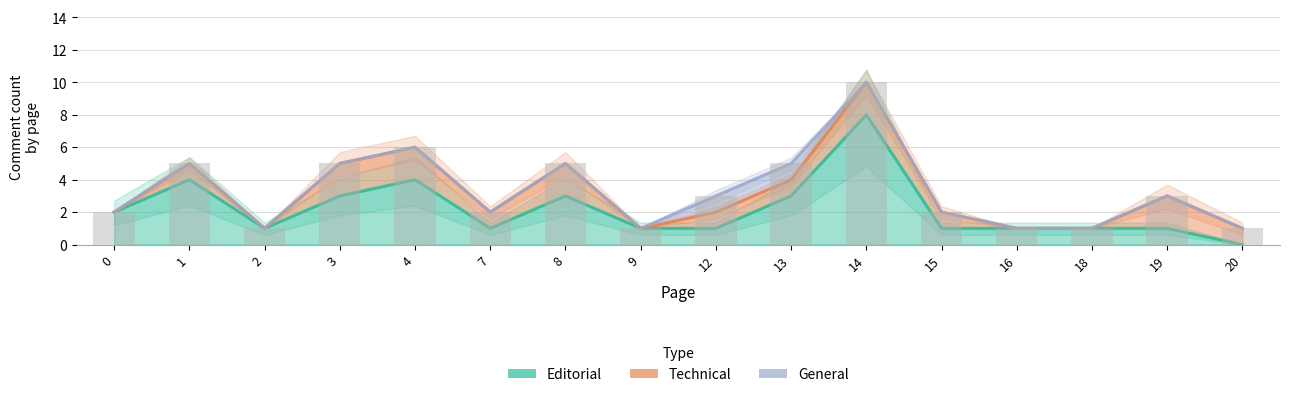

The value of General at 1 is 1. True or false?

False